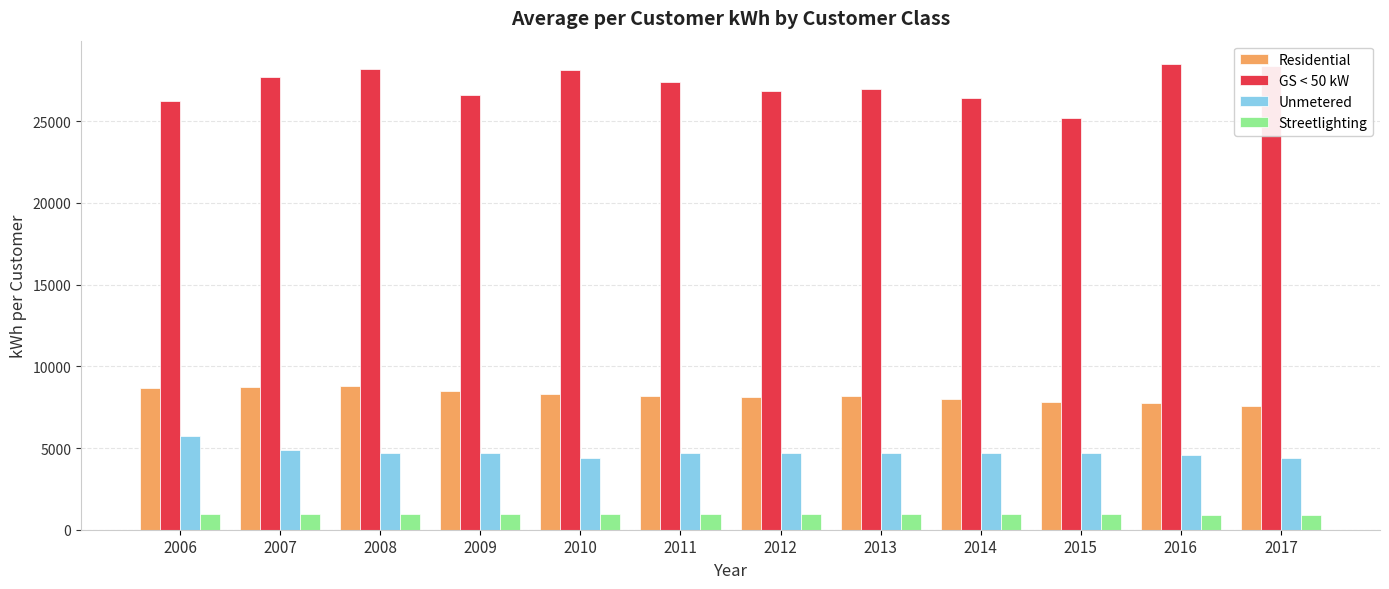

Does the chart contain any negative values?

No